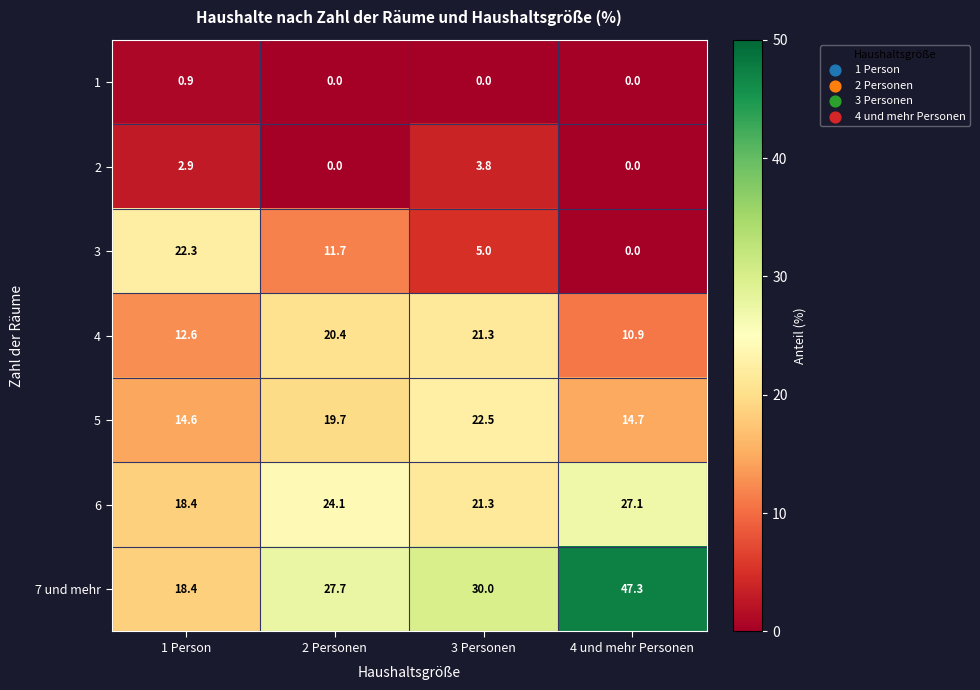

What is the average value of the 2 series?

1.7